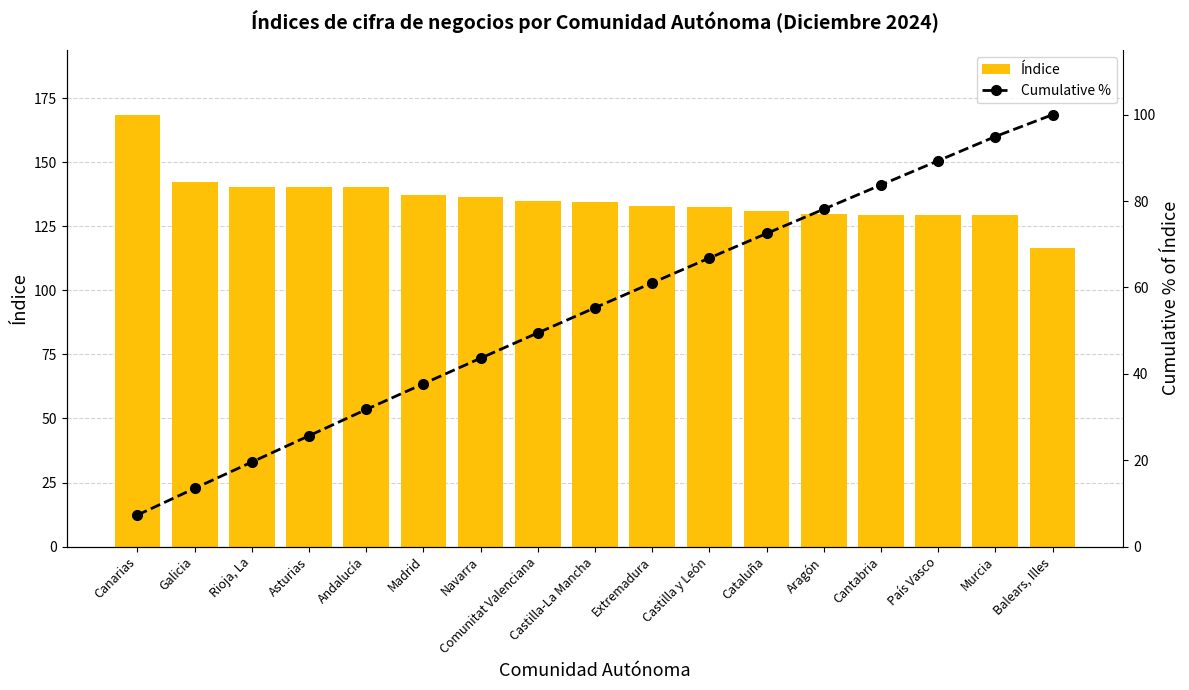

What is the highest value of the Cumulative % series?

100.0